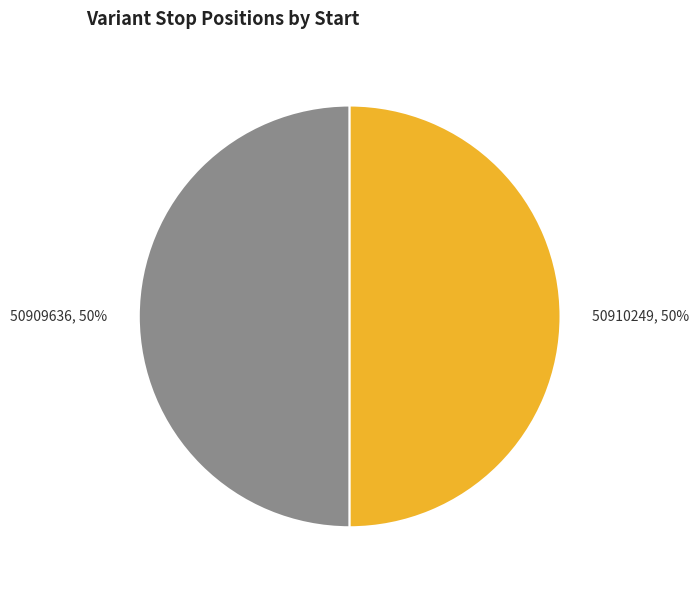

The 50909636 slice represents 63% of the pie. True or false?

False